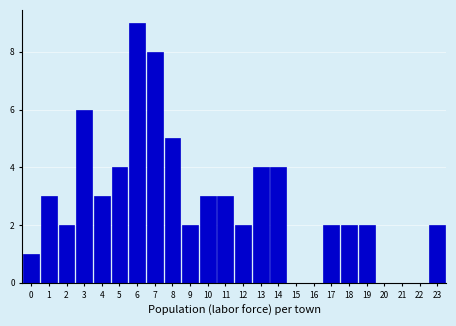

Reading left to right, what are all the values shown in this chart?

0=1	1=3	2=2	3=6	4=3	5=4	6=9	7=8	8=5	9=2	10=3	11=3	12=2	13=4	14=4	15=0	16=0	17=2	18=2	19=2	20=0	21=0	22=0	23=2